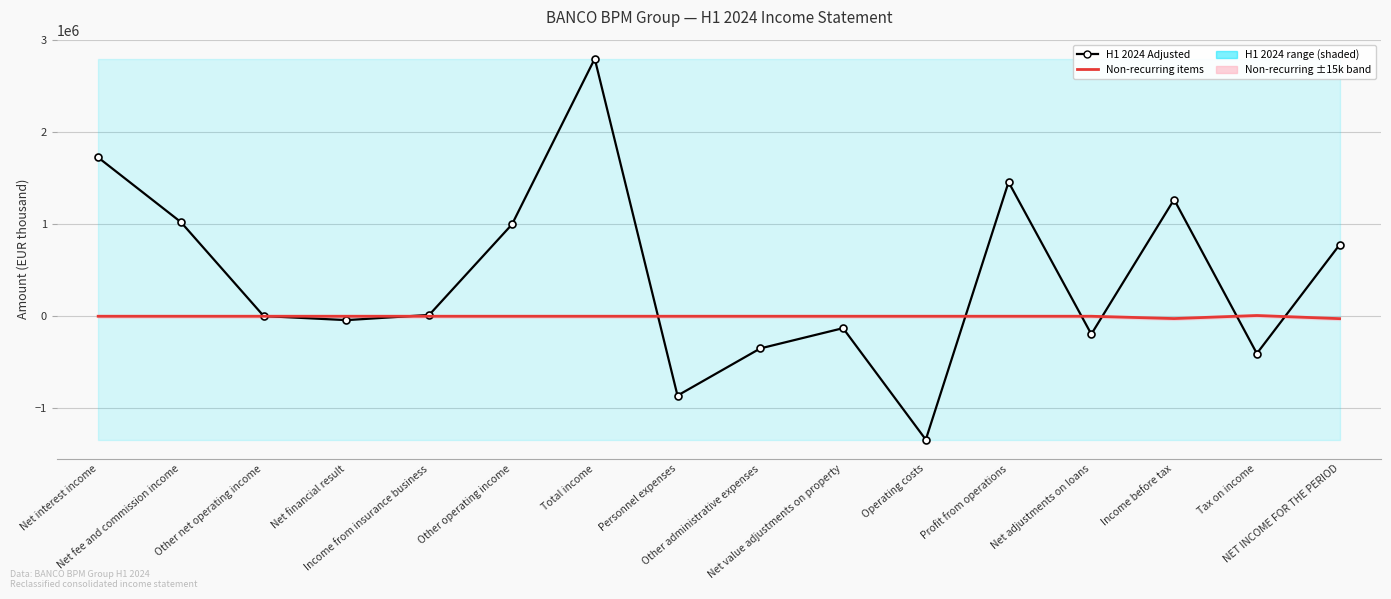

What is the value of the H1 2024 Adjusted point at the 4th from the left?

-42008